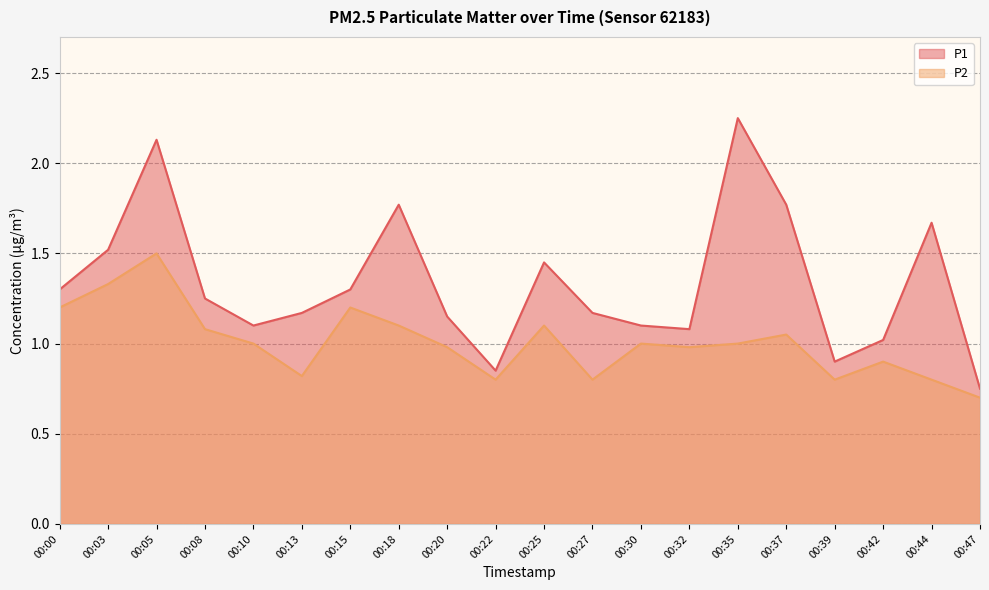

What is the sum of all P1 values?

26.7